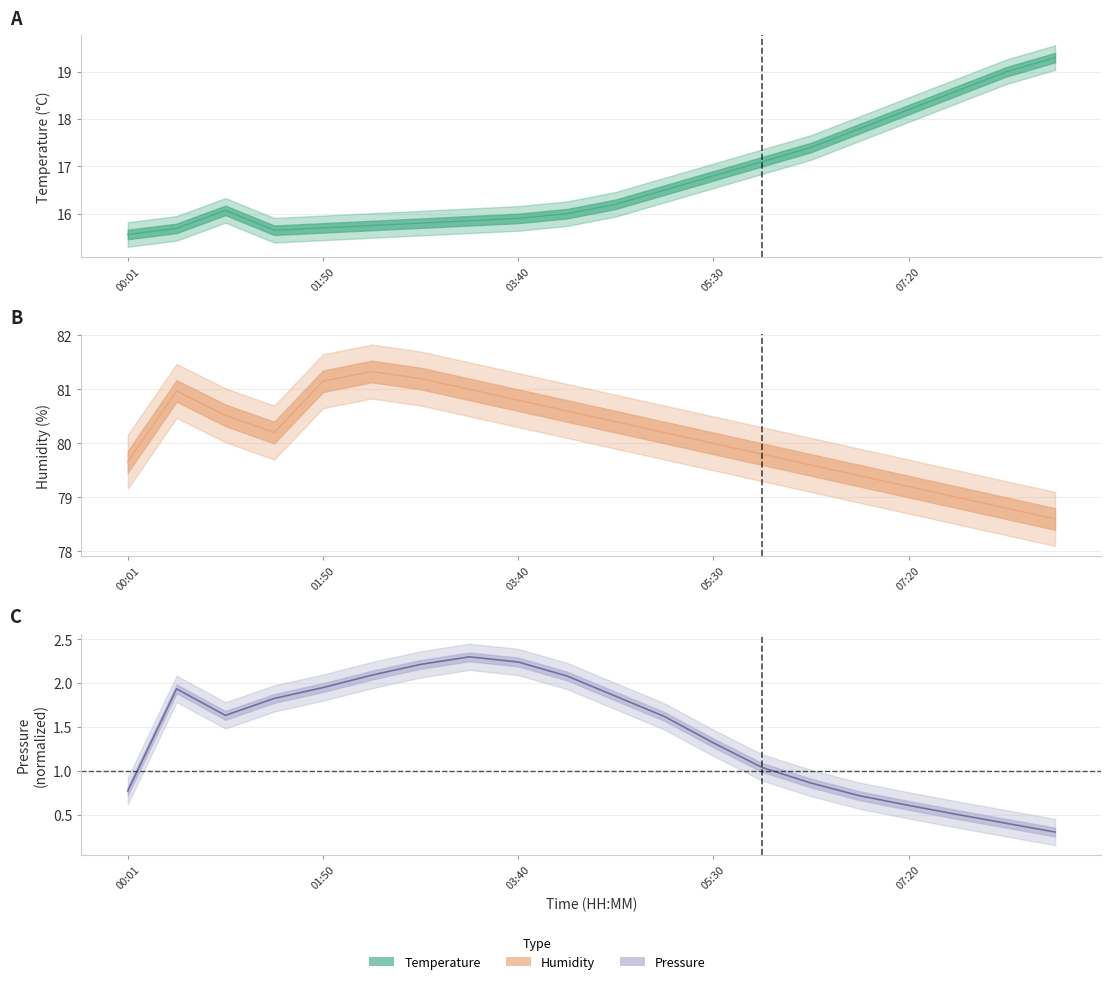

What is the difference between the temperature values at 06:53 and 03:40?

1.9